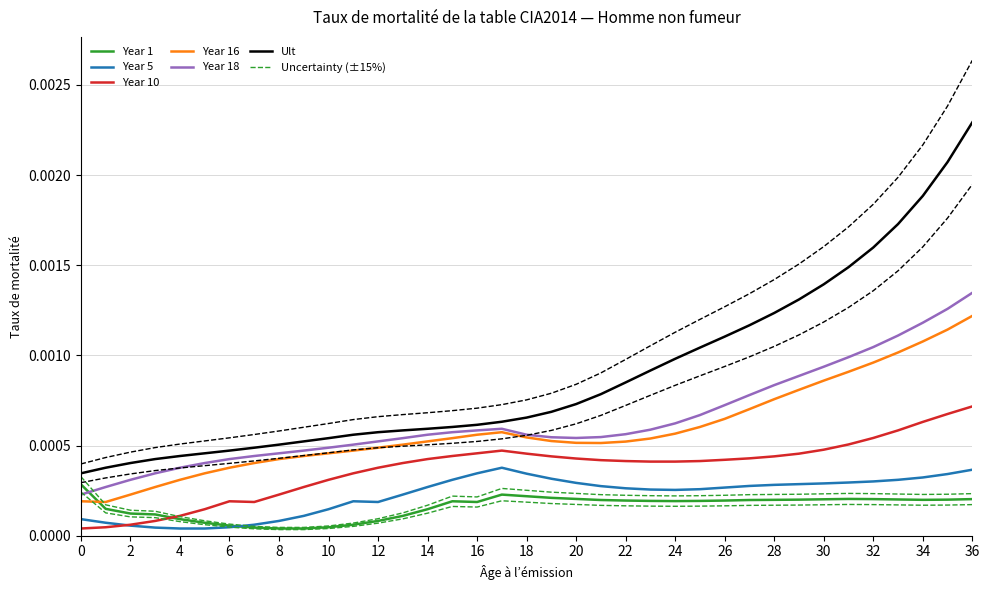

True or false: Year 18 and Ult cross at least once.

False